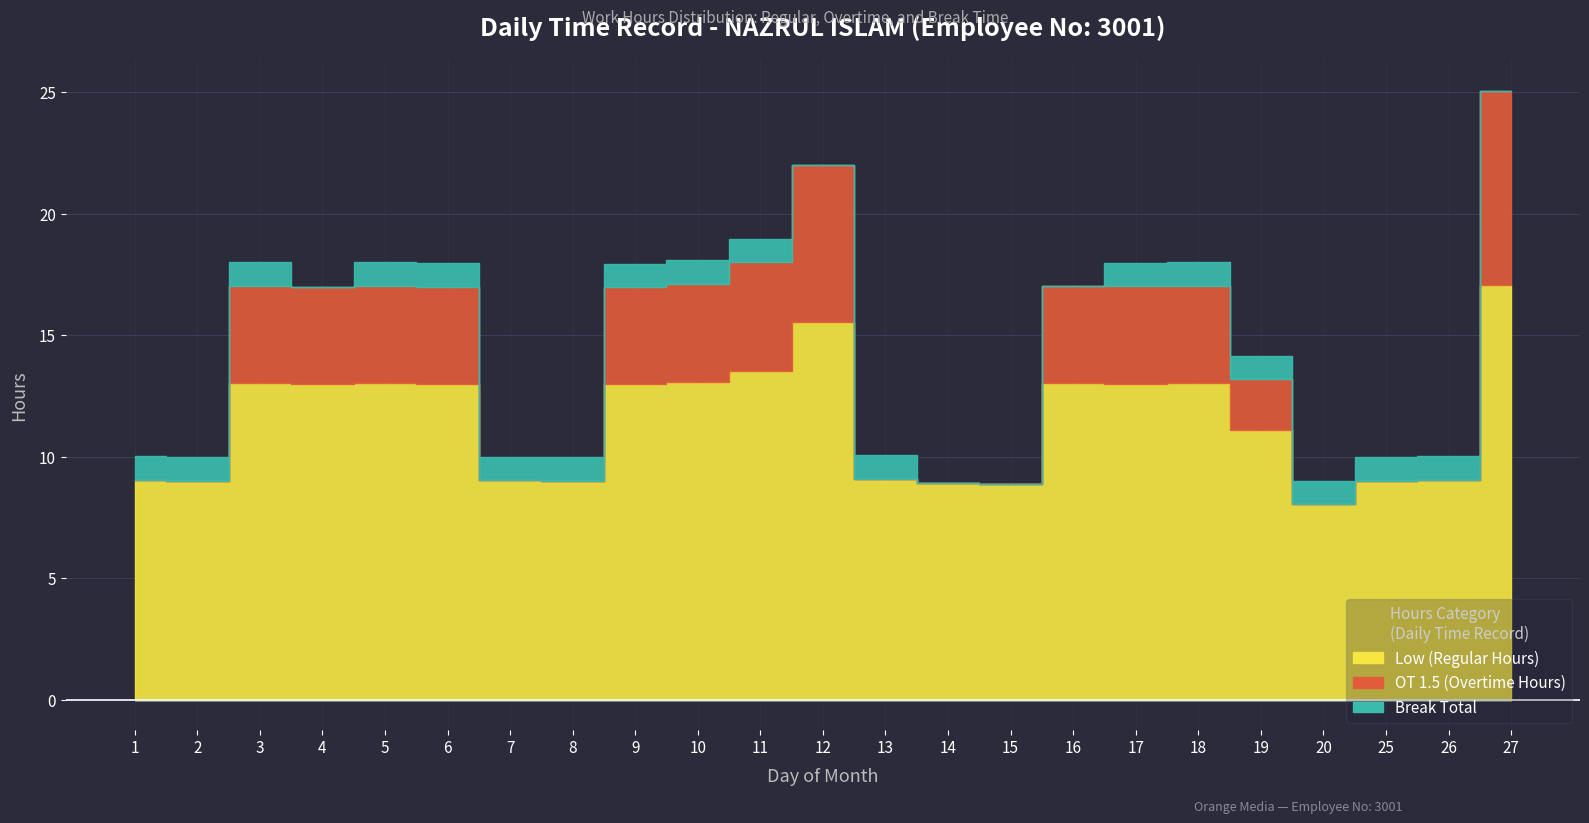

True or false: OT 1.5 (Overtime Hours) and Break Total cross at least once.

True